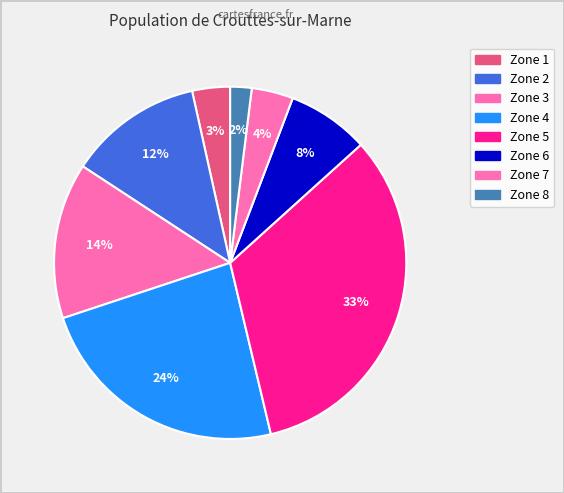

Count the number of slices in the pie.

8